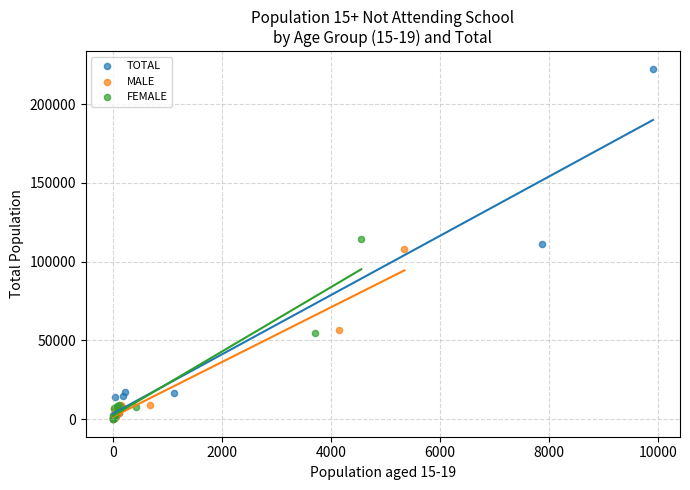

Which series has the largest Y range (max minus min)?

TOTAL